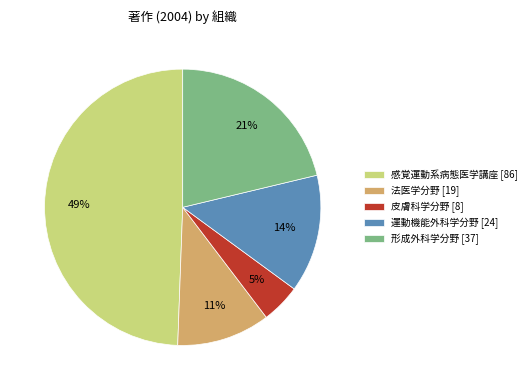

What is the largest slice in the pie chart?

感覚運動系病態医学講座 [86]